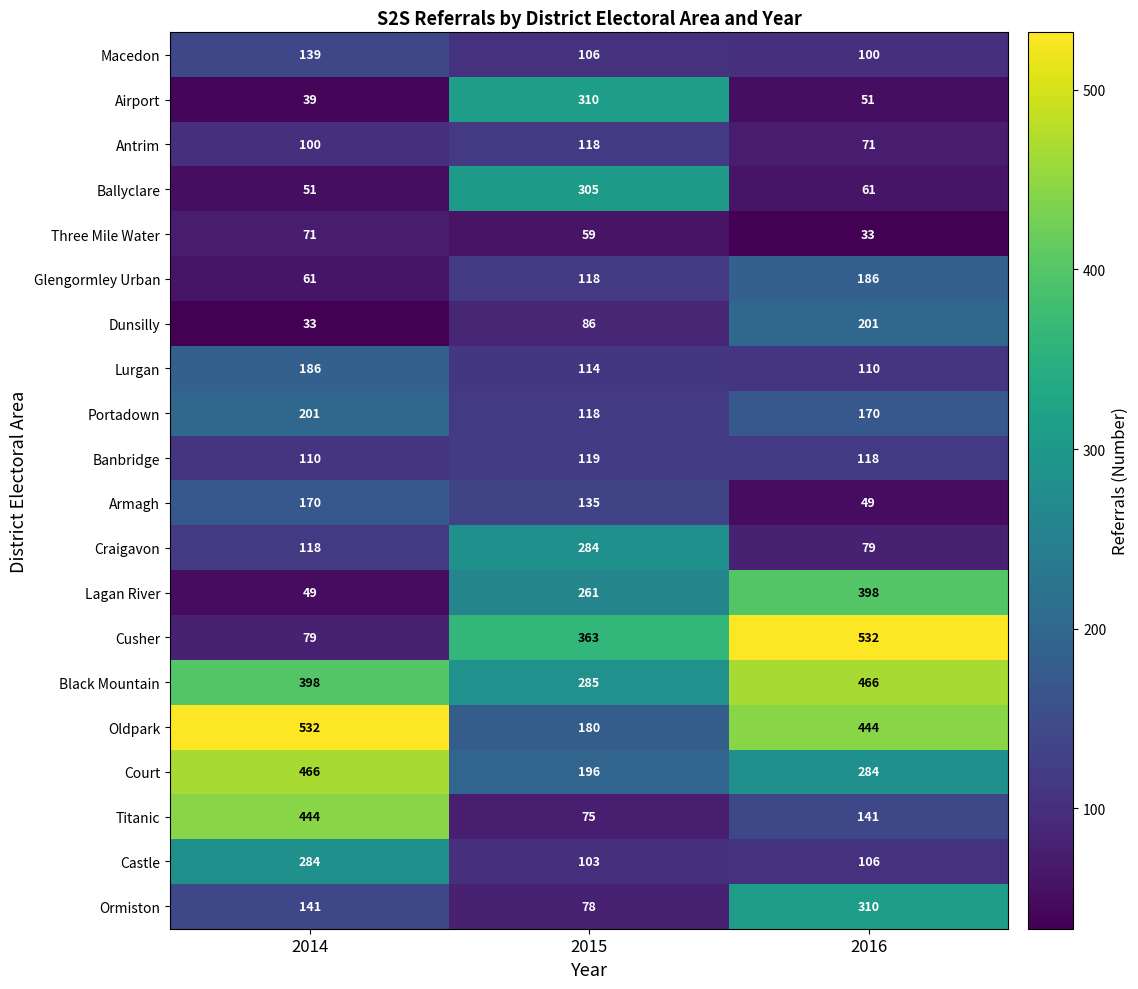

Which series has the largest range (max minus min)?

Cusher